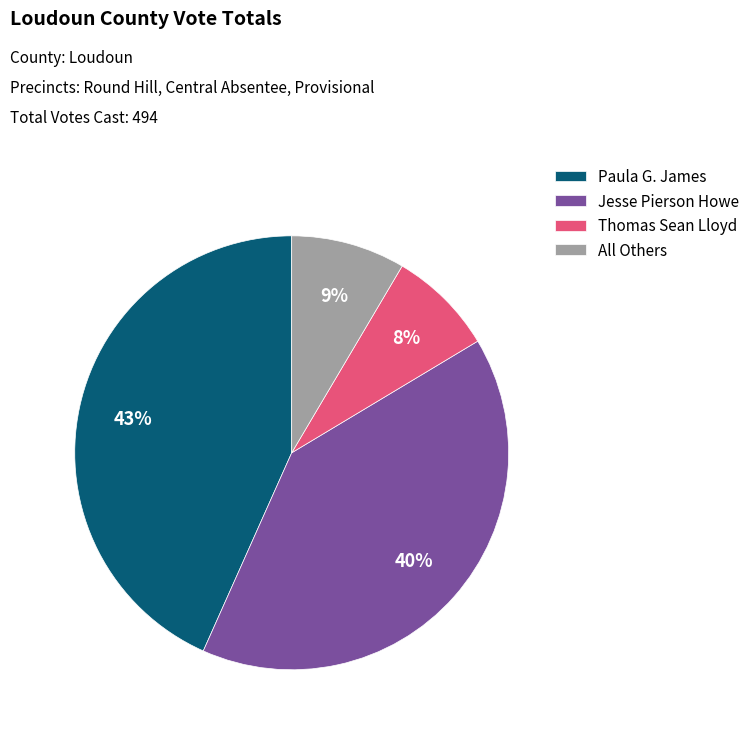

Rank the categories by value from lowest to highest.

Thomas Sean Lloyd, All Others, Jesse Pierson Howe, Paula G. James